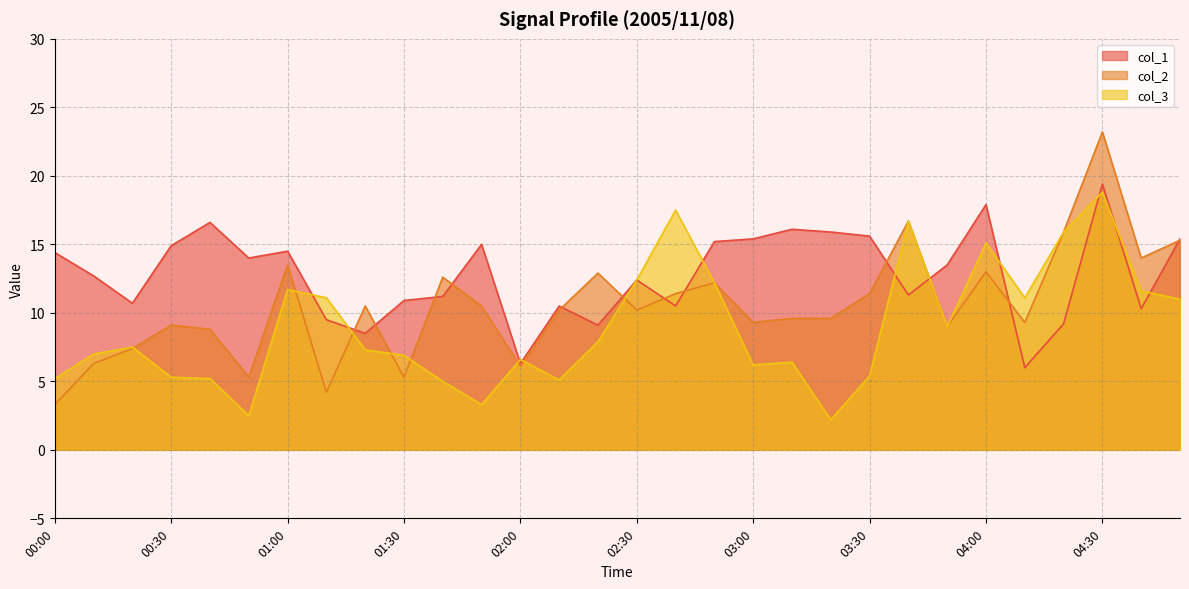

Which category has the highest value across all series?

04:30